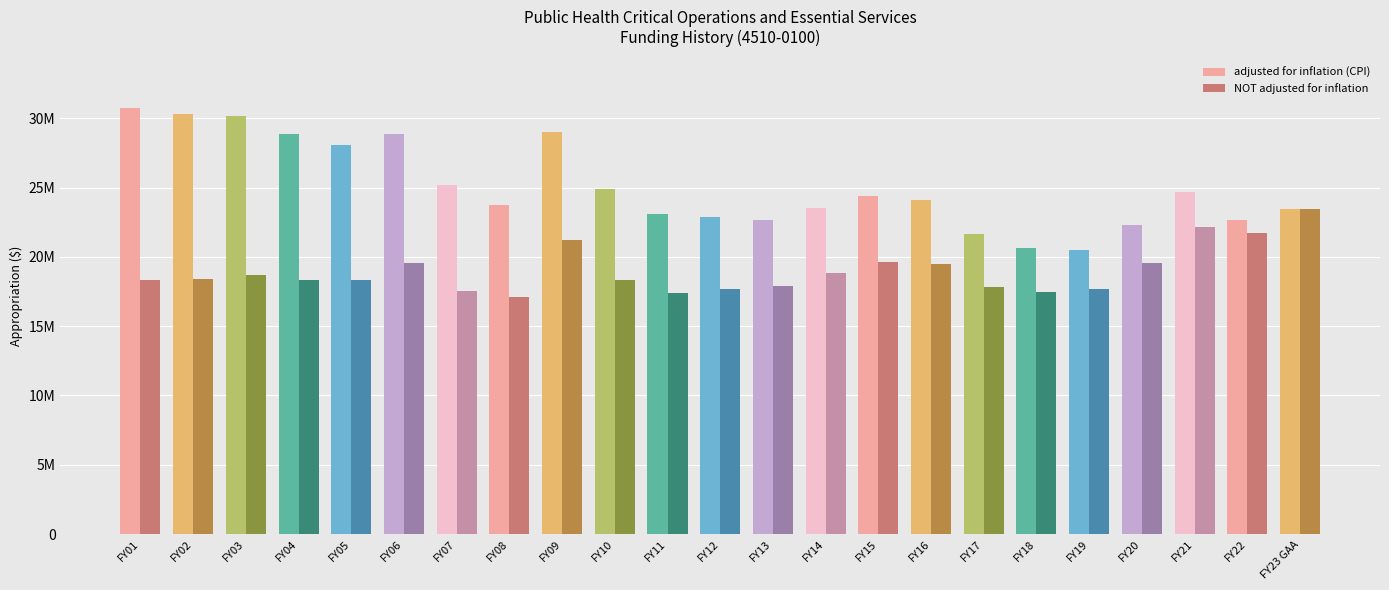

What is the difference between the maximum and minimum values in the adjusted for inflation (CPI) series?

10269276